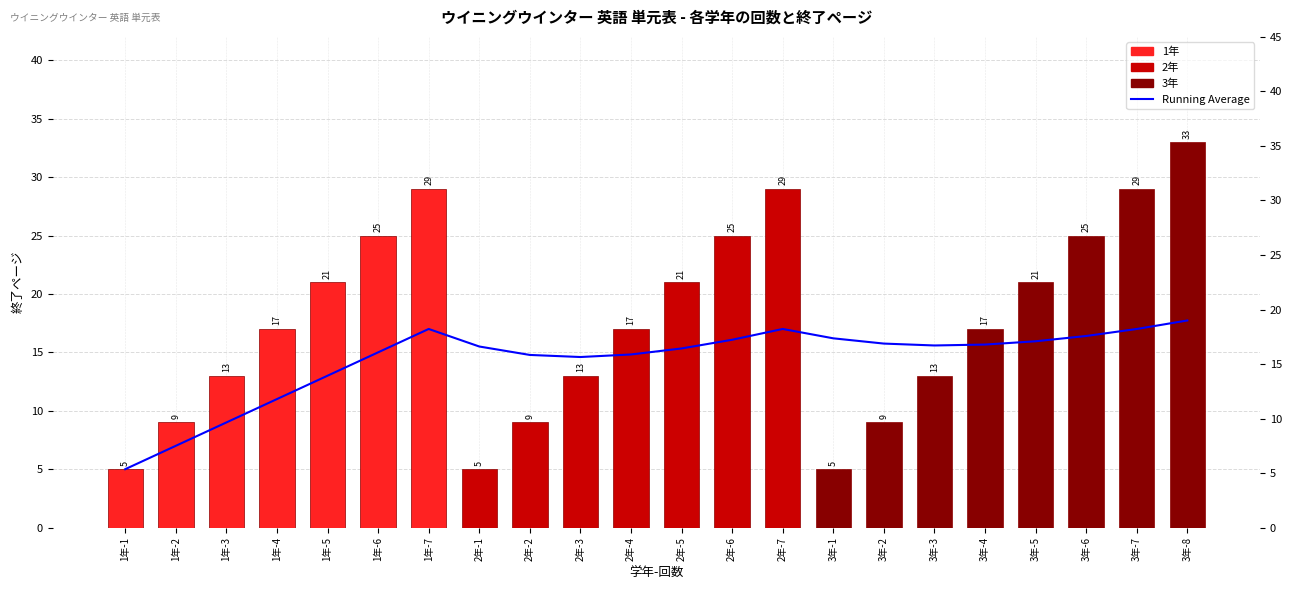

What is the value of the Running Average bar at the 19th from the left?

15.9